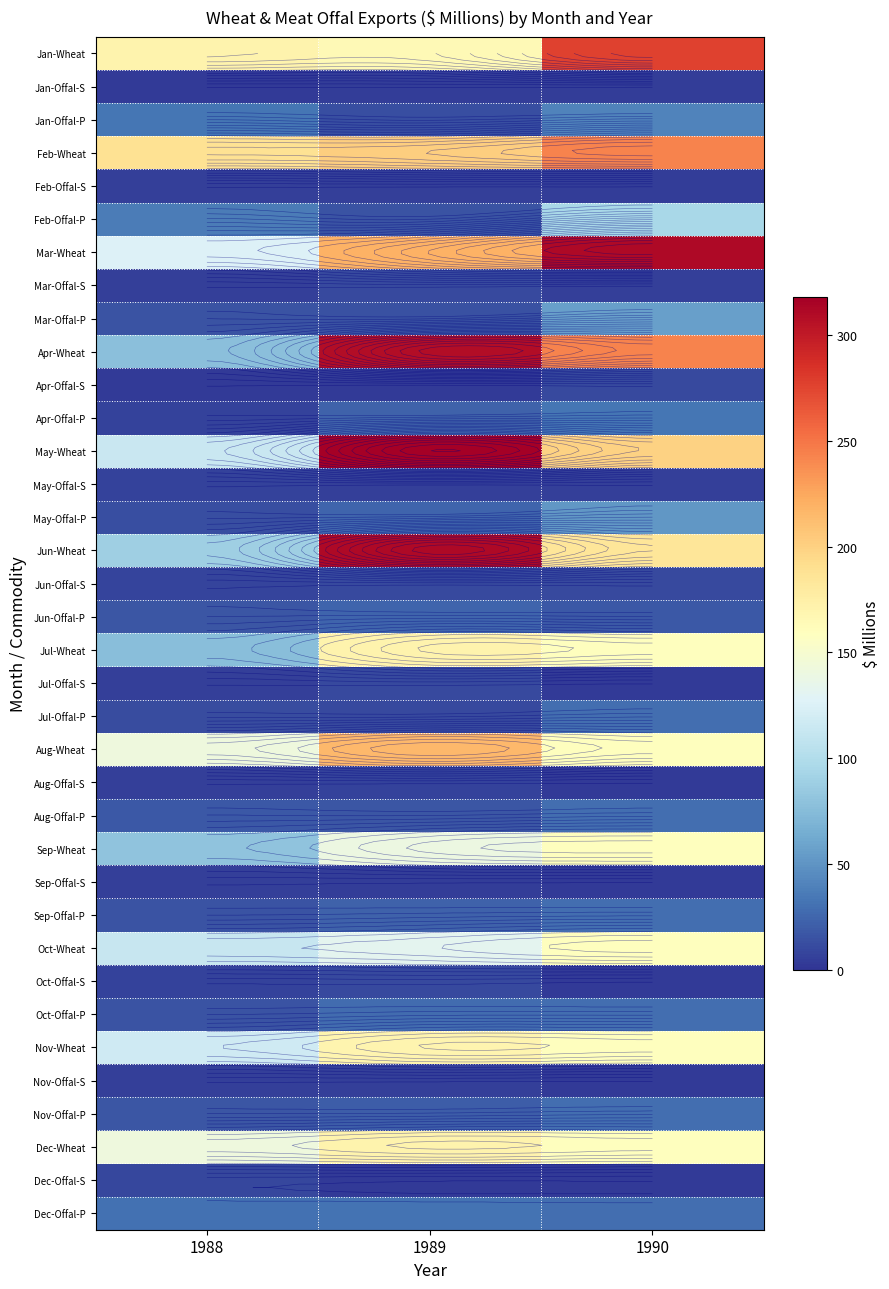

The Sep-Wheat series shows 39 at 1989. True or false?

False